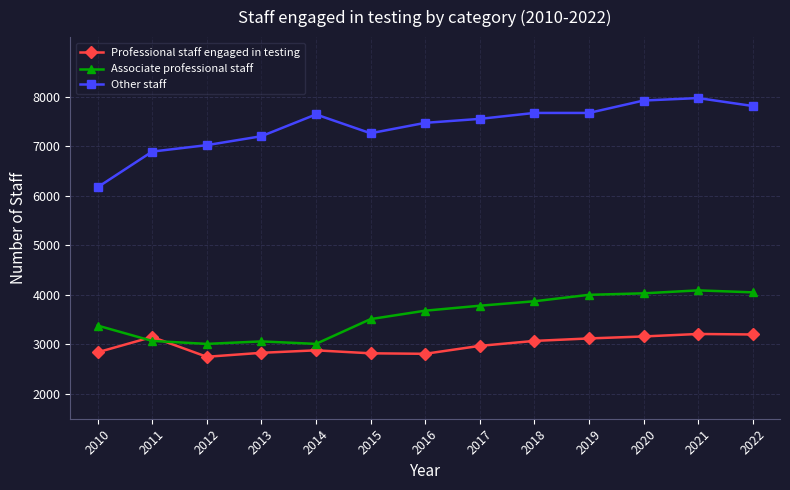

What is the total value across all series at 2013?

13090